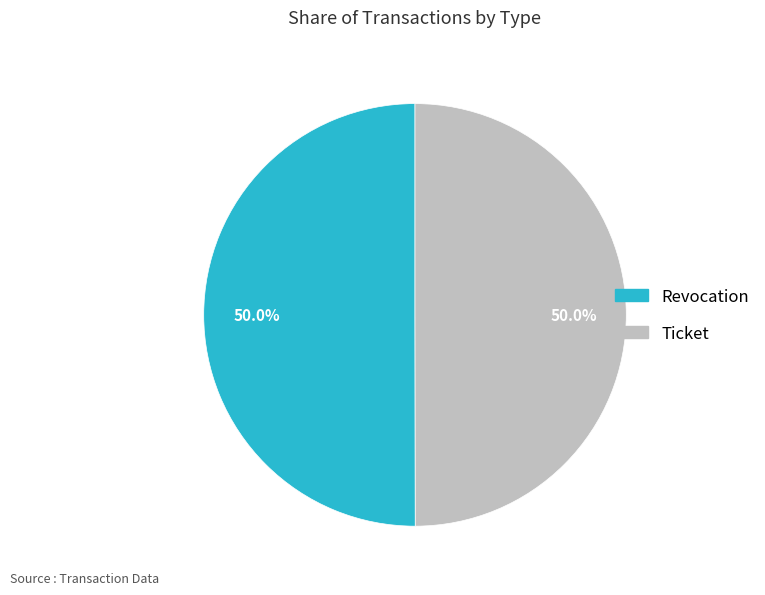

Combined, do Revocation and Ticket account for over 50%?

Yes